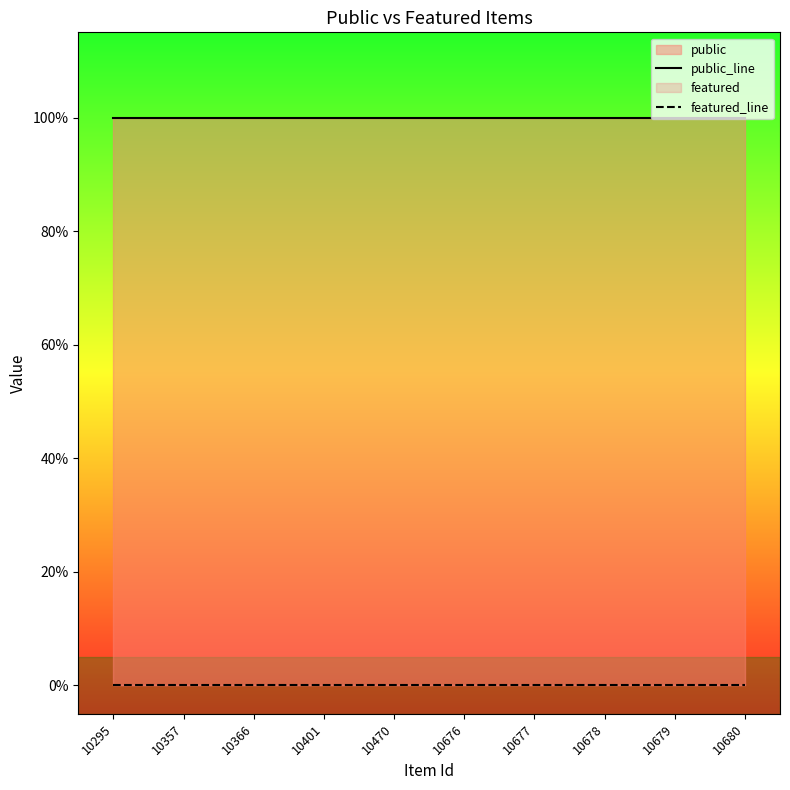

Which series has the widest spread of values?

public_line